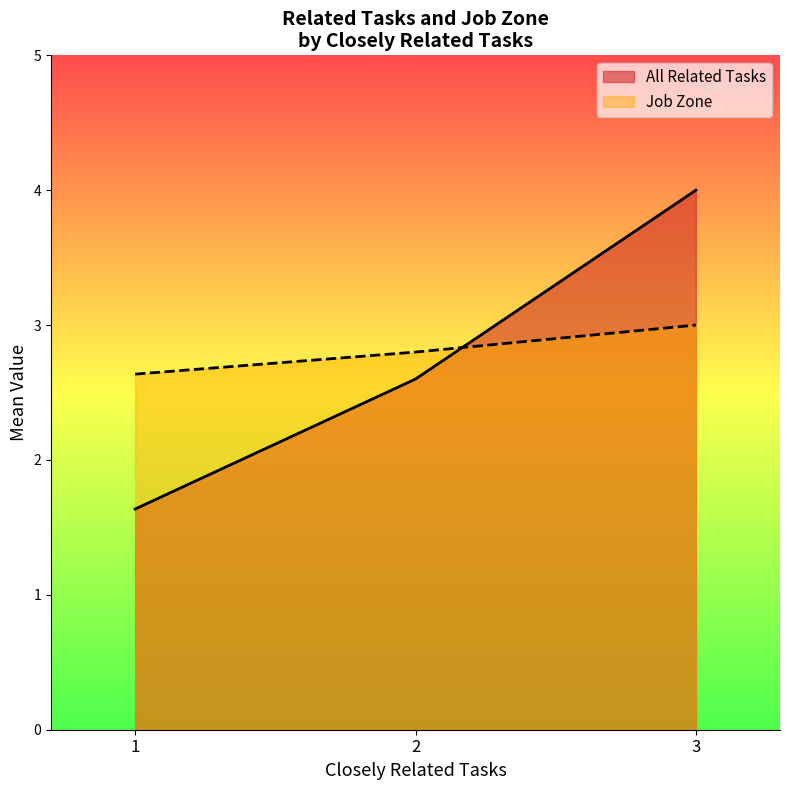

What is the sum of all All Related Tasks values?

8.2